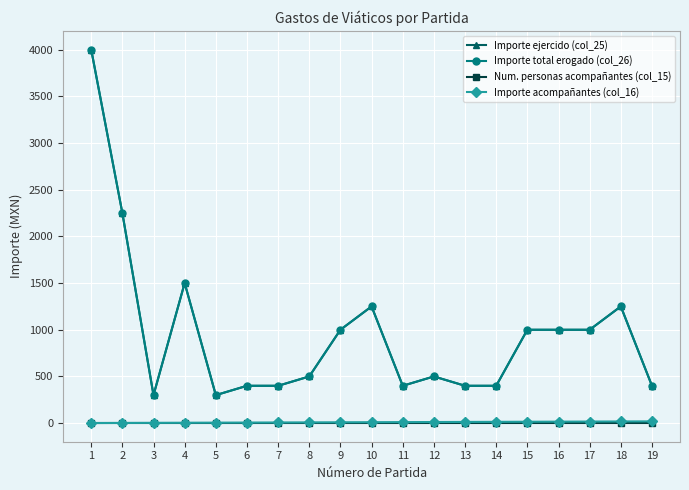

Does the chart have visible grid lines?

Yes